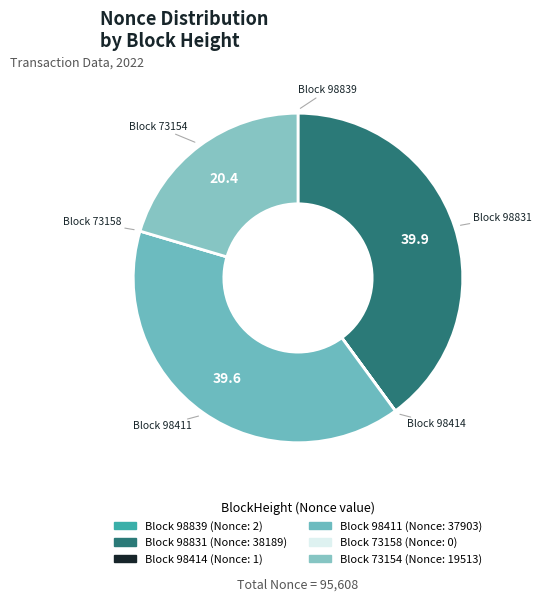

How many segments does this pie chart have?

6